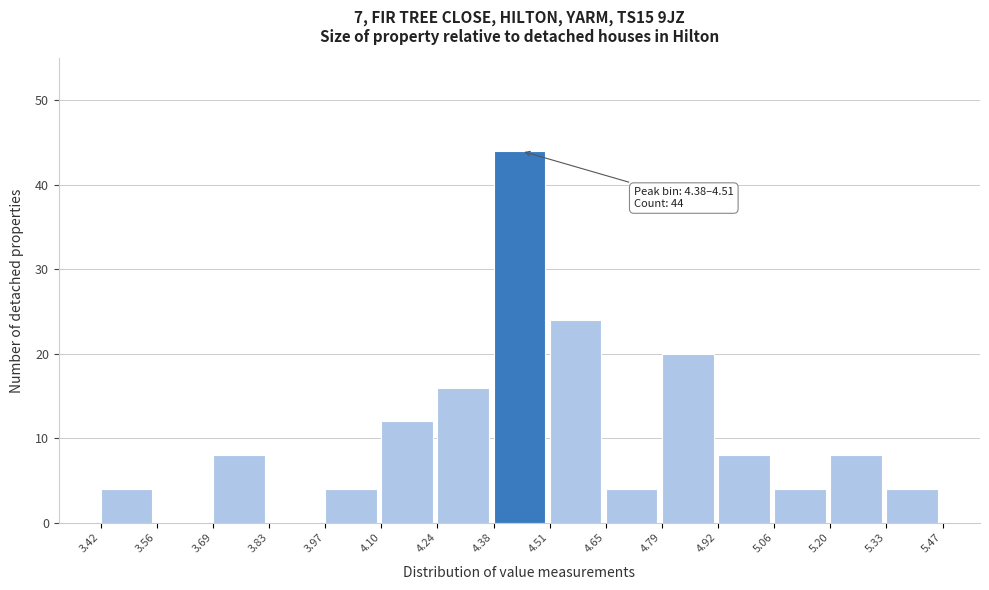

Over which range of the x-axis is the bar tallest?

4.38 to 4.51